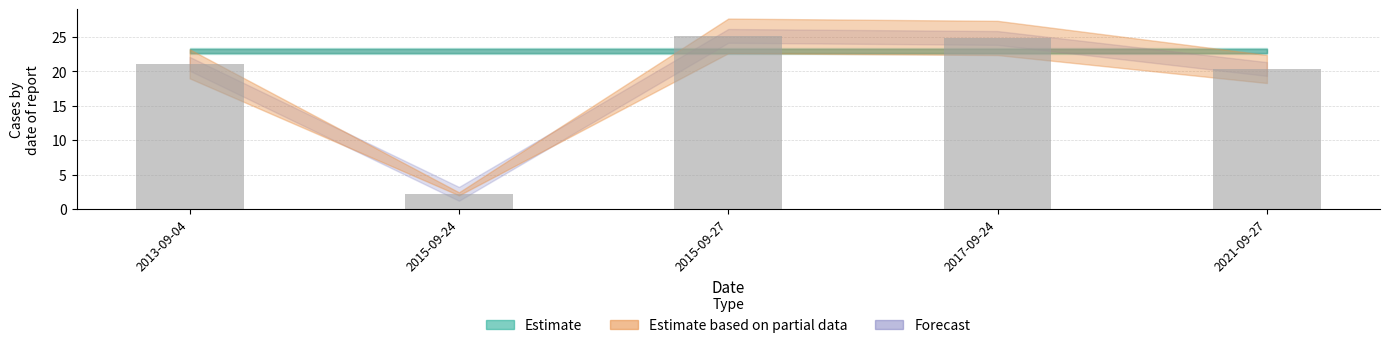

What is the approximate value at 2013-09-04?

21.1